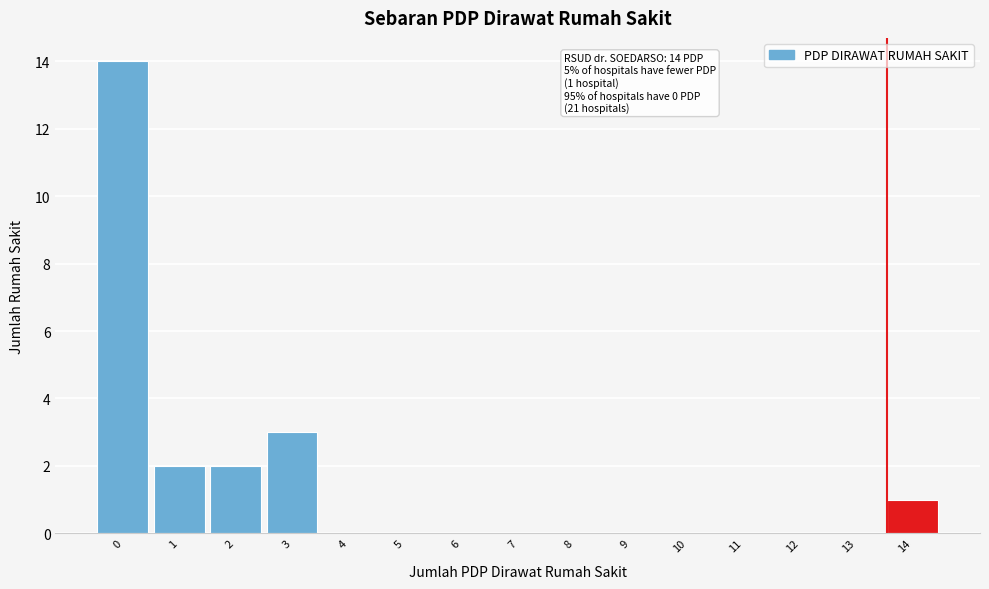

Reading left to right, extract all data points from this chart.

0=14	1=2	2=2	3=3	4=0	5=0	6=0	7=0	8=0	9=0	10=0	11=0	12=0	13=0	14=1